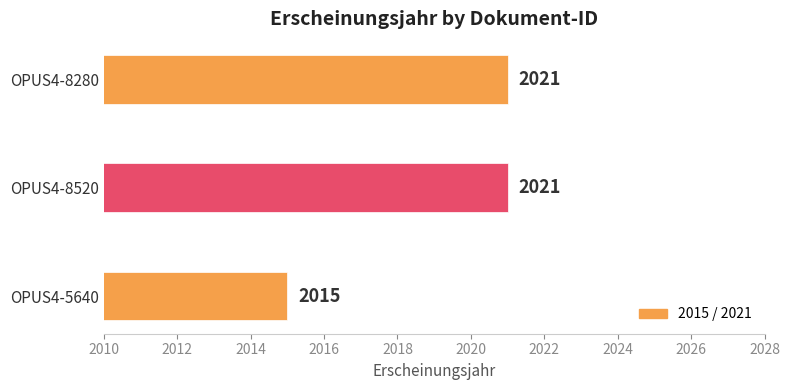

Count the number of categories in the chart.

3